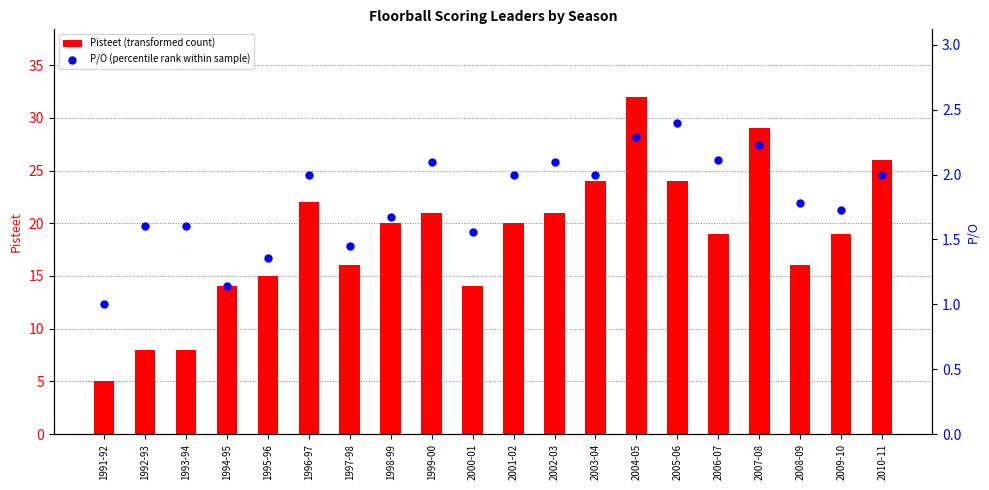

At which category is the sum across all series the highest?

2004-05